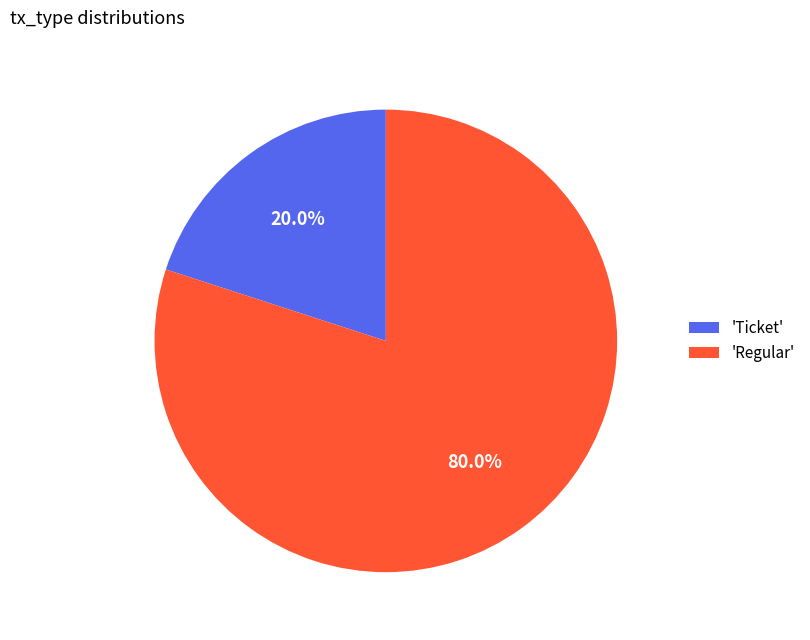

Is there a majority slice in this chart?

Yes